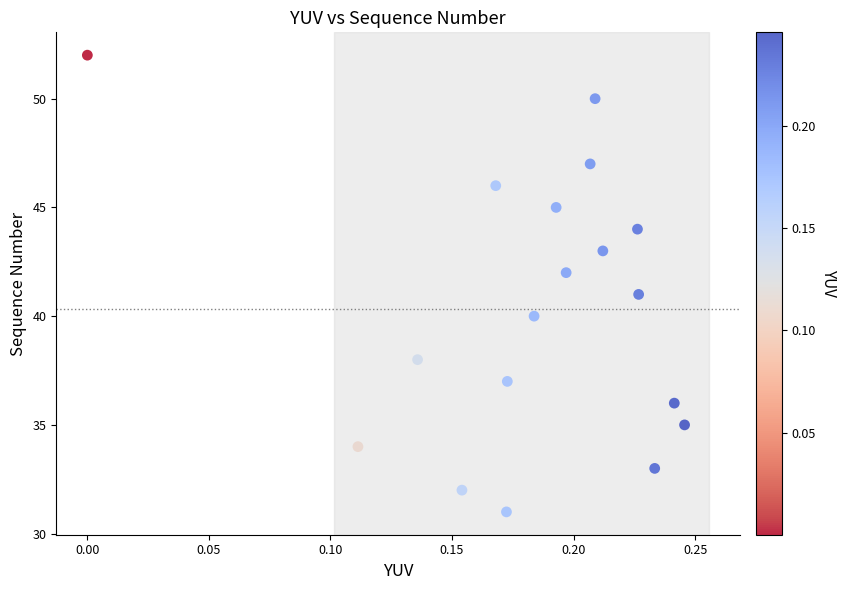

What is the range of Y values (max minus min)?

21